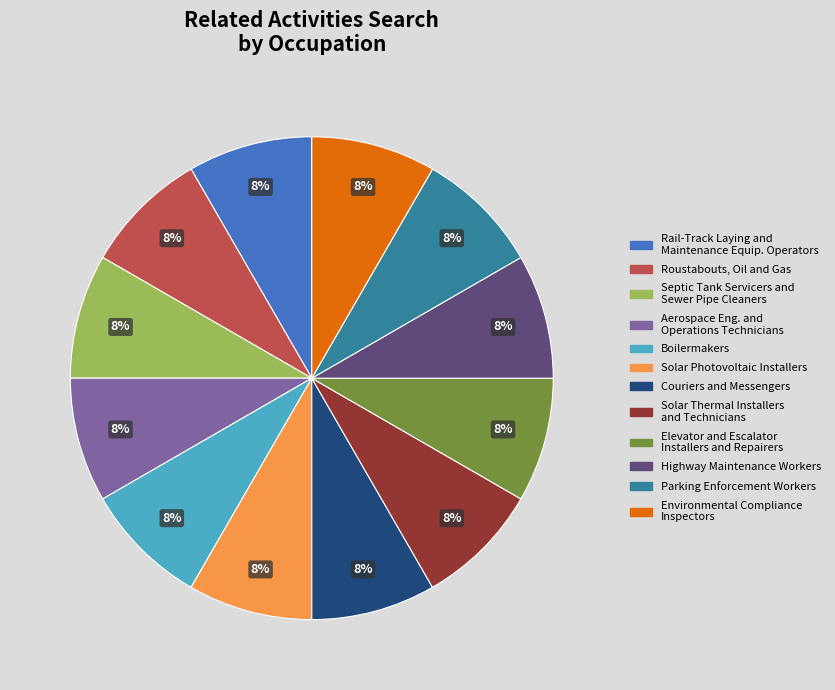

To the nearest percent, what is the average slice percentage?

8%